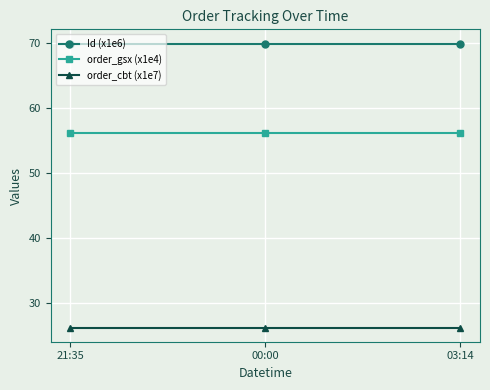

How many distinct data groups are displayed?

3